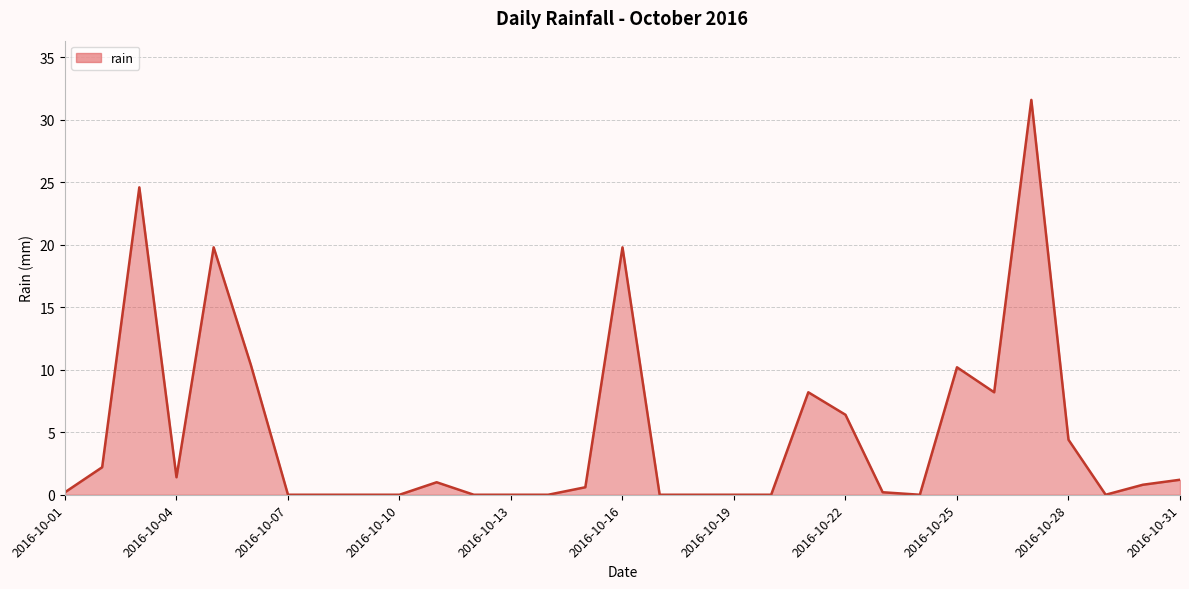

What is the difference between the maximum and minimum values?

31.6